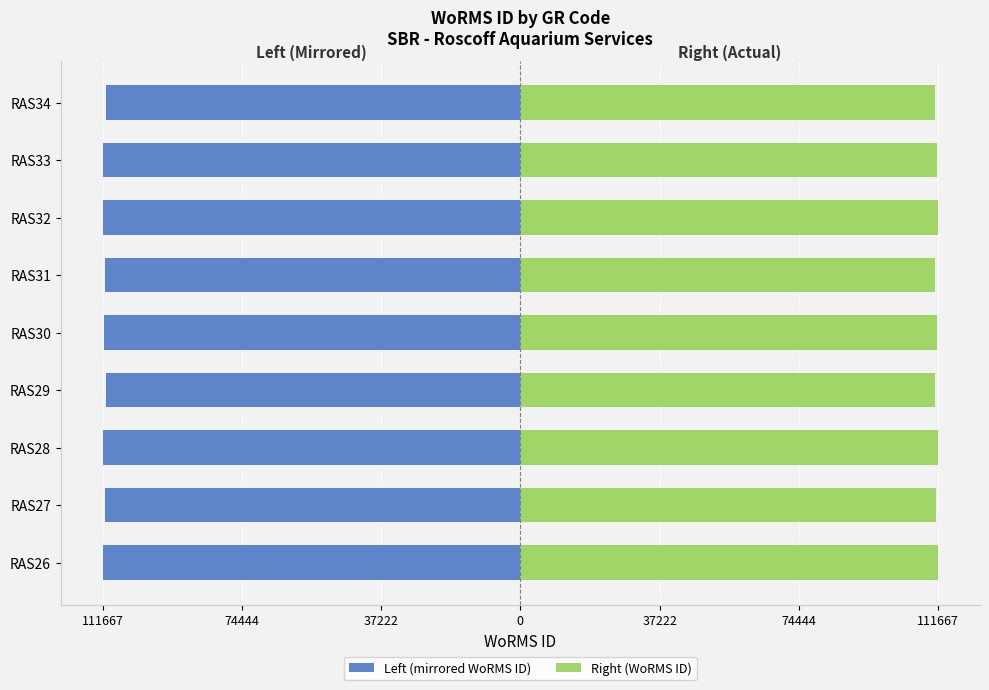

The value of Right (WoRMS ID) at RAS33 is 111411. True or false?

True